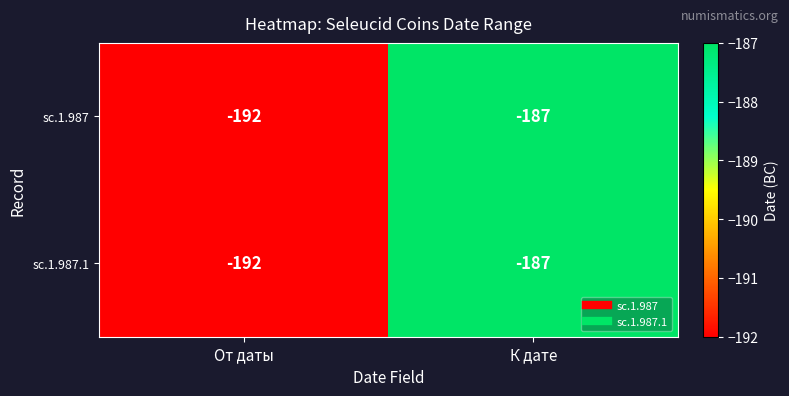

What is the sum of the sc.1.987 values at От даты and К дате?

-379